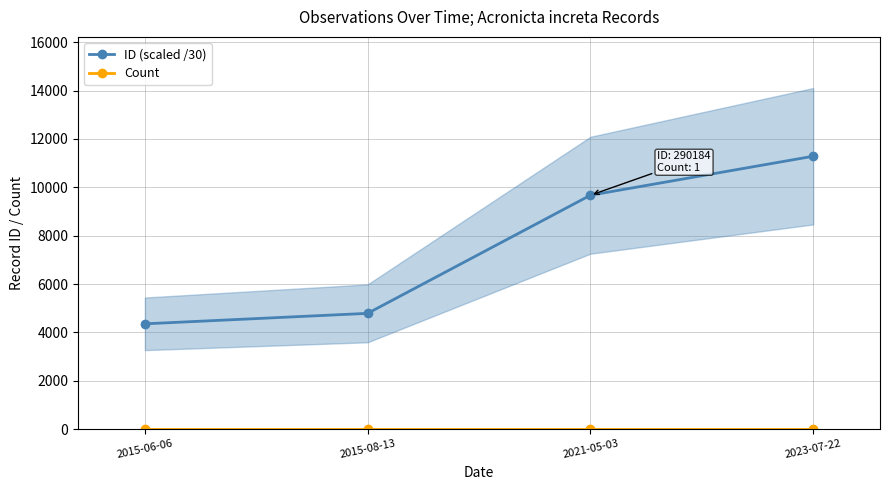

What are all the series names shown in the legend?

ID (scaled /30), Count